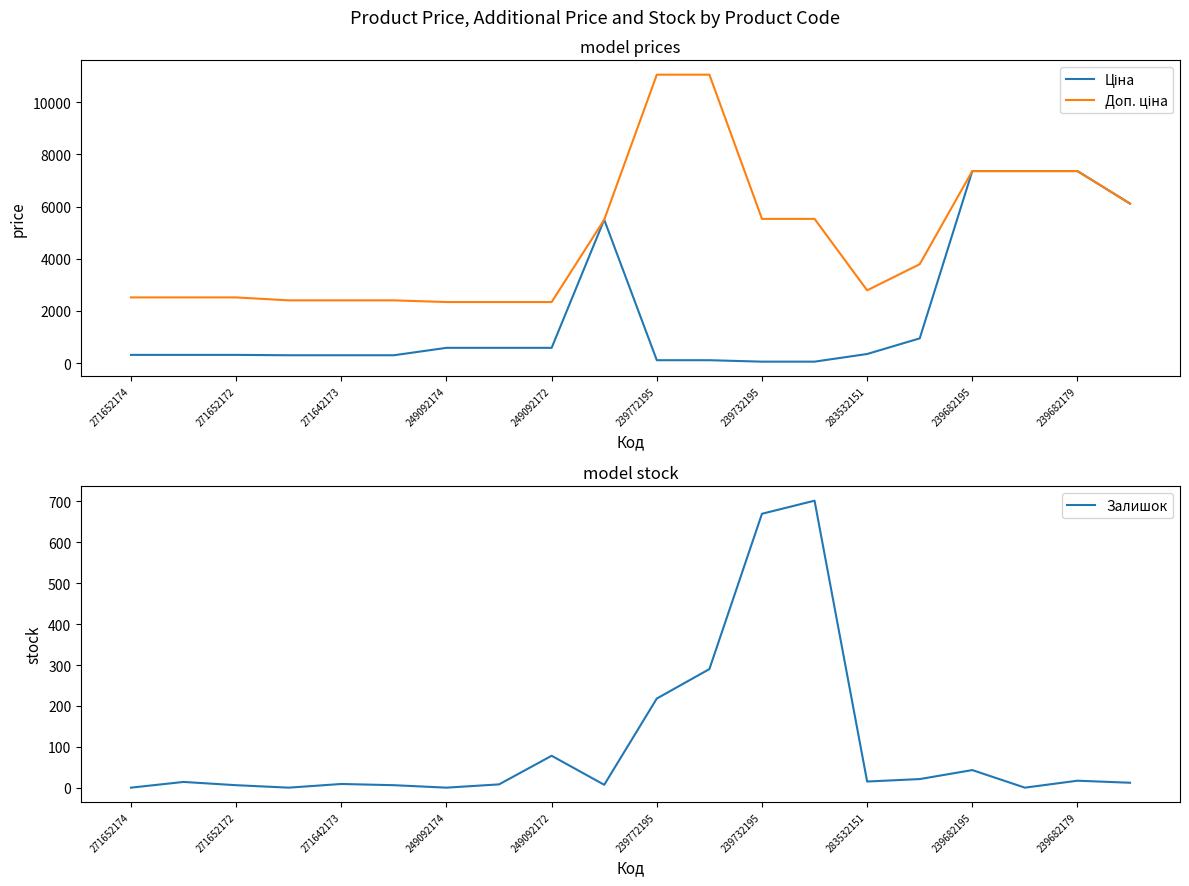

Which category has the lowest value in the Залишок series?

271652174